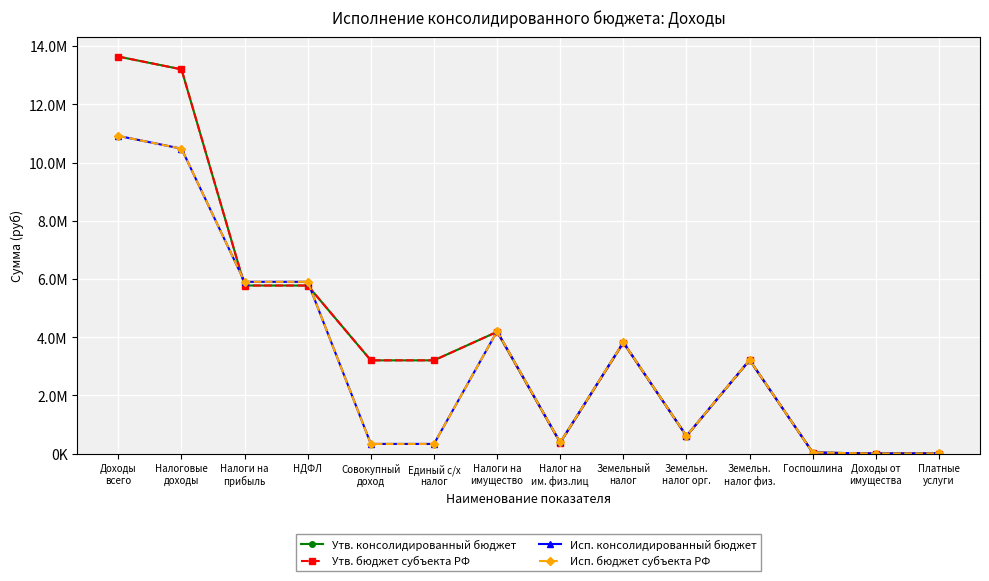

Is this an area chart (filled region under the line)?

No